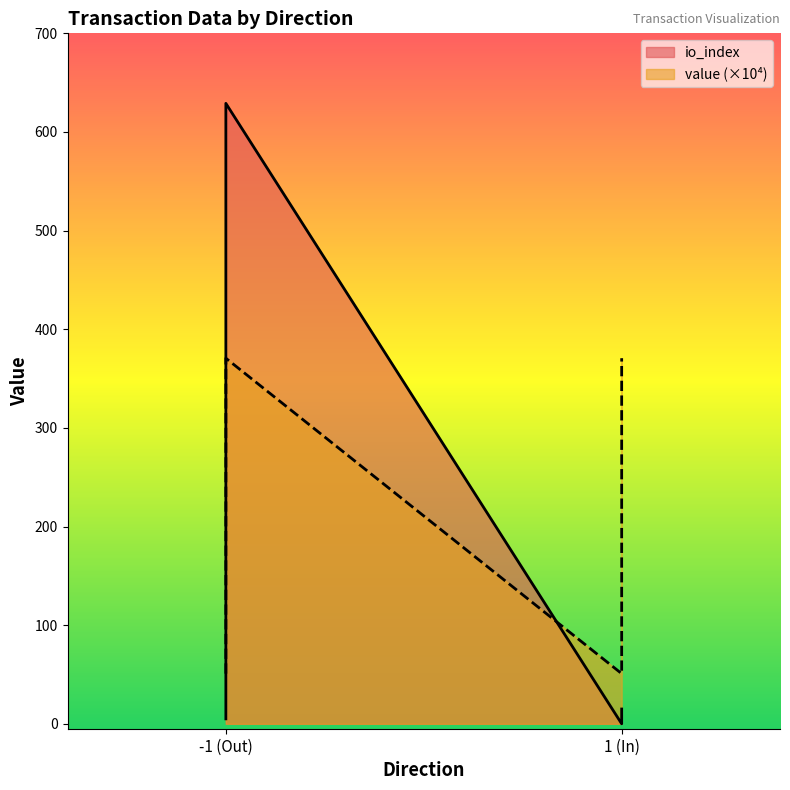

Between which two adjacent categories do value and io_index first intersect?

-1 and 1